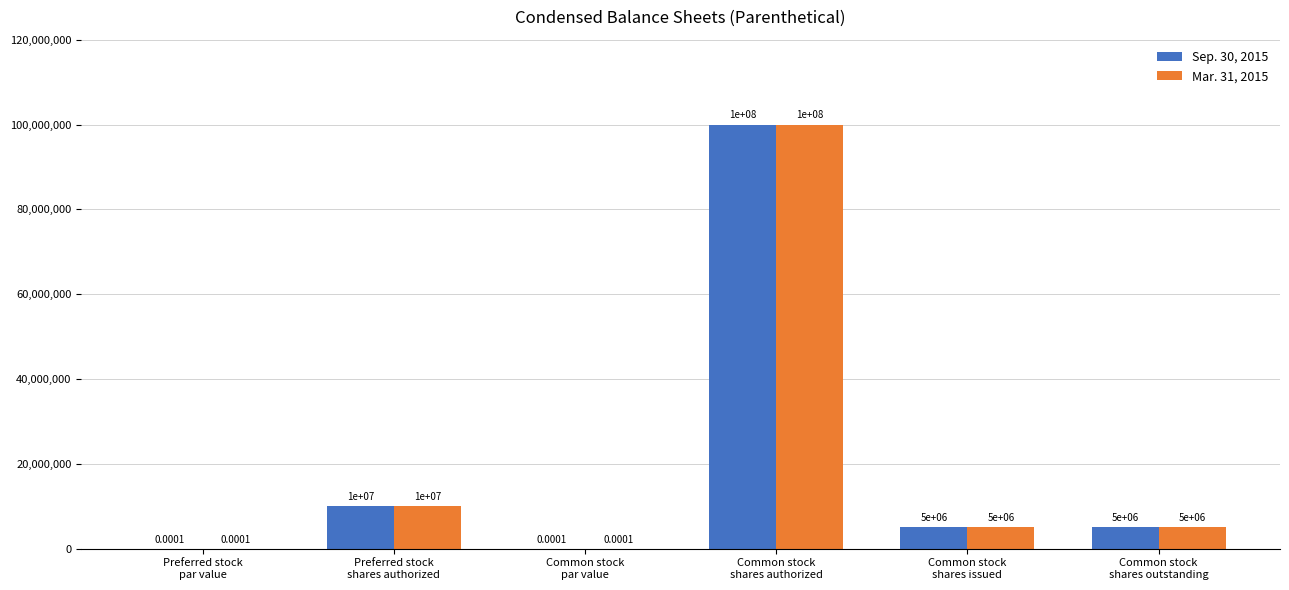

At which label does Mar. 31, 2015 first exceed 5000000?

Preferred stock
shares authorized